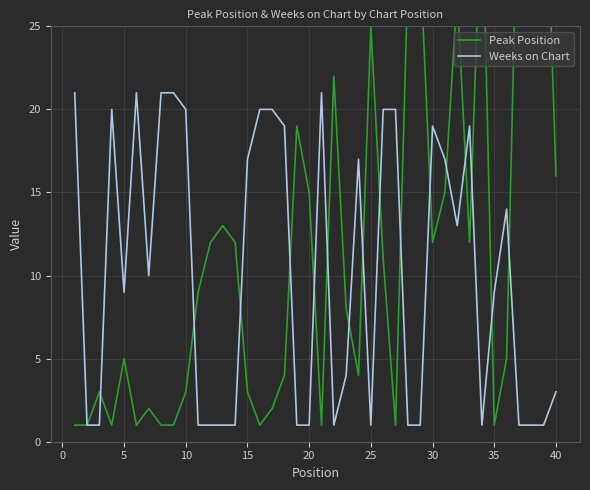

Reading right to left, what are all the values shown in this chart?

Peak Position: 16	39	38	37	5	1	34	12	27	15	12	29	28	1	11	25	4	8	22	1	15	19	4	2	1	3	12	13	12	9	3	1	1	2	1	5	1	3	1	1
Weeks on Chart: 3	1	1	1	14	9	1	19	13	17	19	1	1	20	20	1	17	4	1	21	1	1	19	20	20	17	1	1	1	1	20	21	21	10	21	9	20	1	1	21